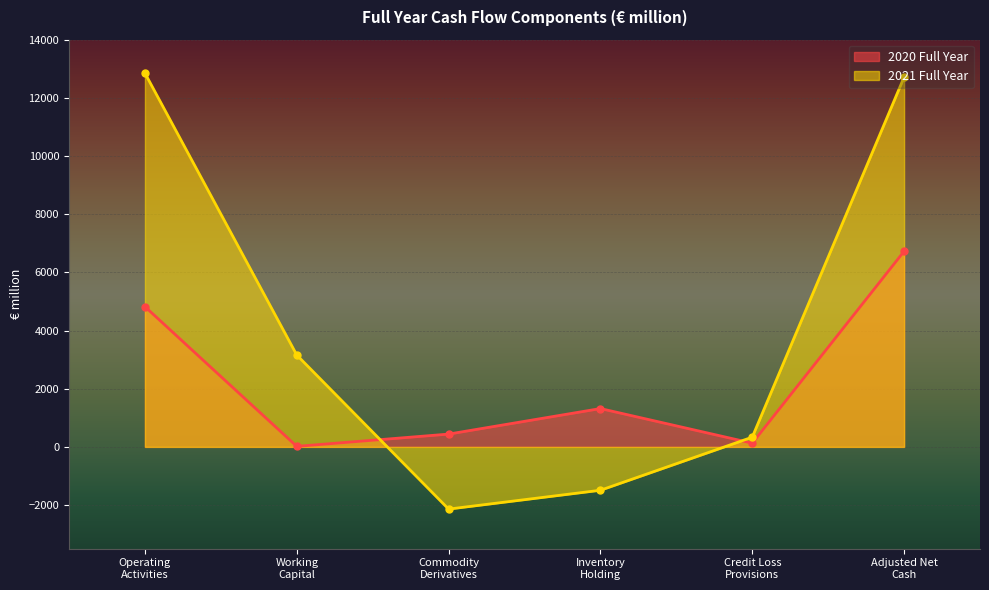

Rank the series by their average value, from highest to lowest.

2021 Full Year, 2020 Full Year